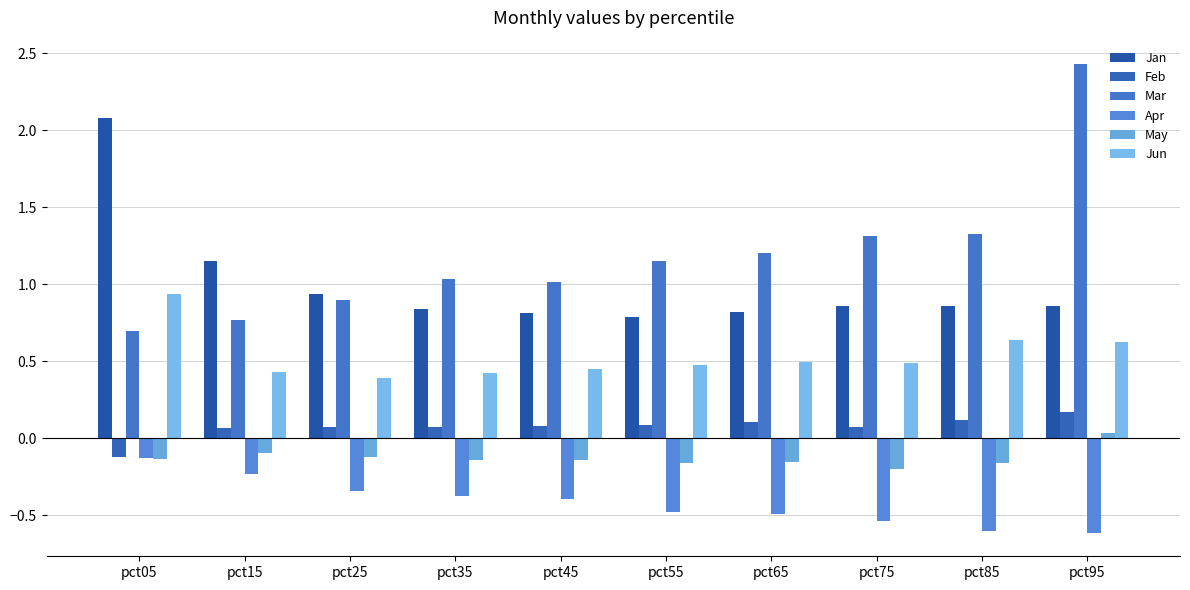

The value of Apr at pct65 is -0.9. True or false?

False